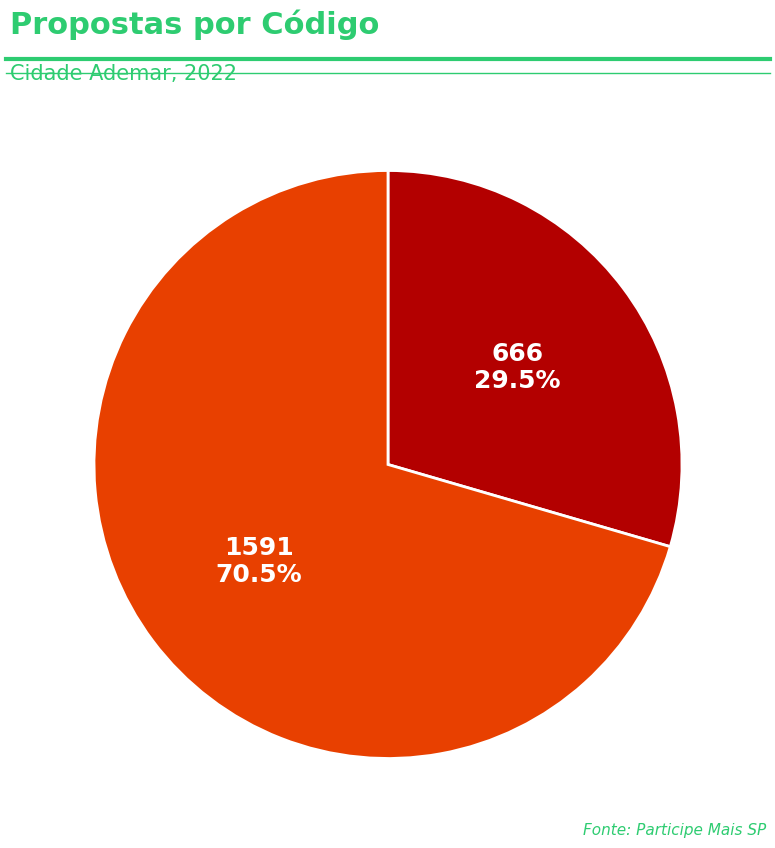

Does any single category account for the majority?

Yes